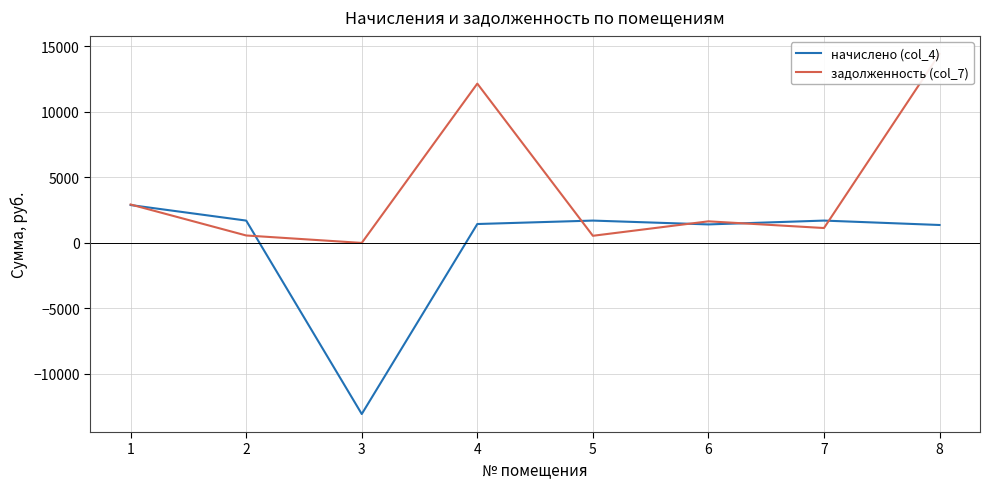

In задолженность (col_7), how many points are higher than both neighbors (excluding endpoints)?

2